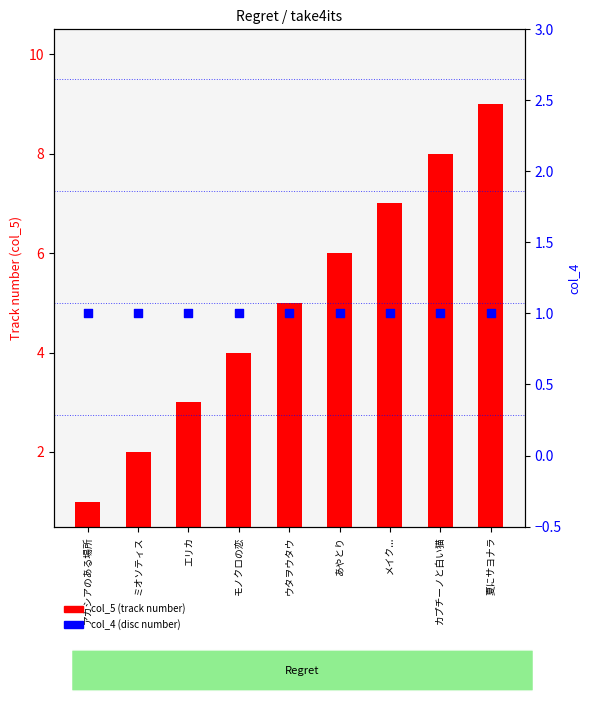

Is the value of col_5 (track number) at アカシアのある場所 greater than the value of col_4 (disc number) at ミオソティス?

No